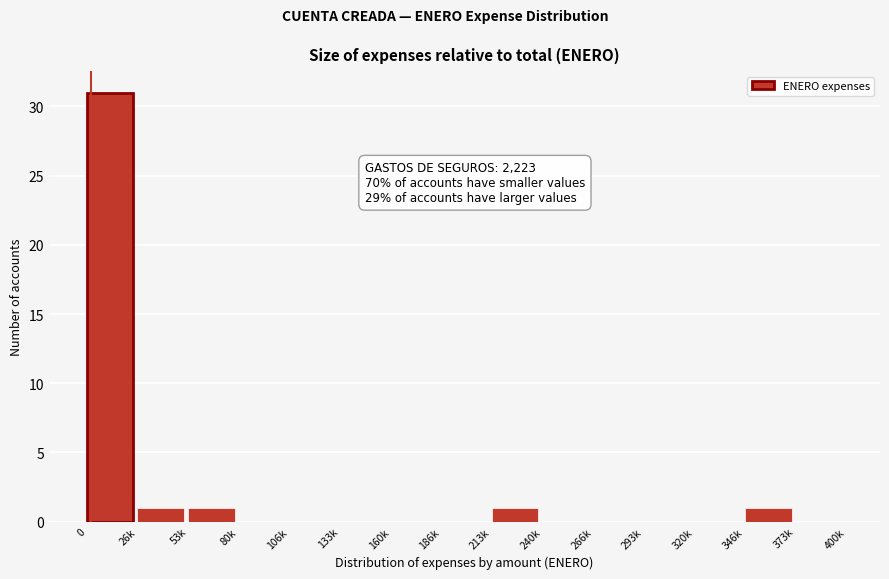

Reading right to left, transcribe all the data shown in this chart.

373k=0	346k=1	320k=0	293k=0	266k=0	240k=0	213k=1	186k=0	160k=0	133k=0	106k=0	80k=0	53k=1	26k=1	0=31